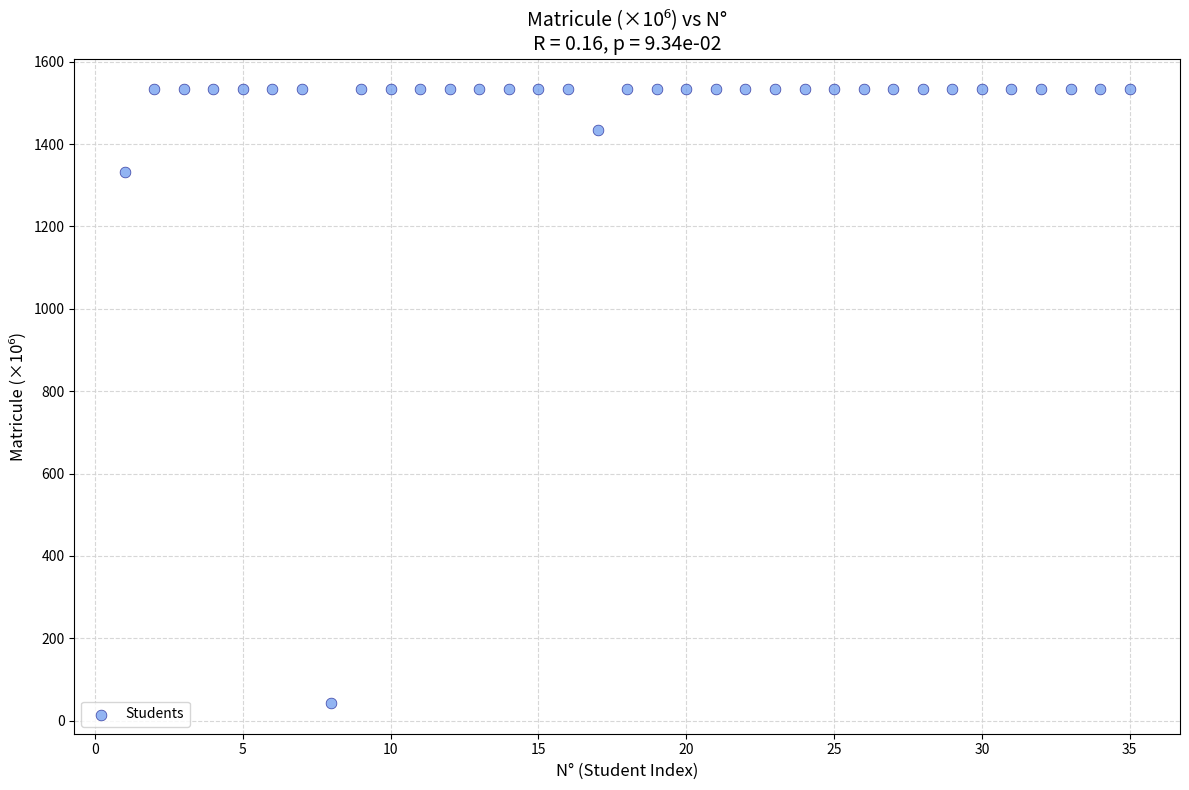

What is the range of Y values (max minus min)?

1490.0